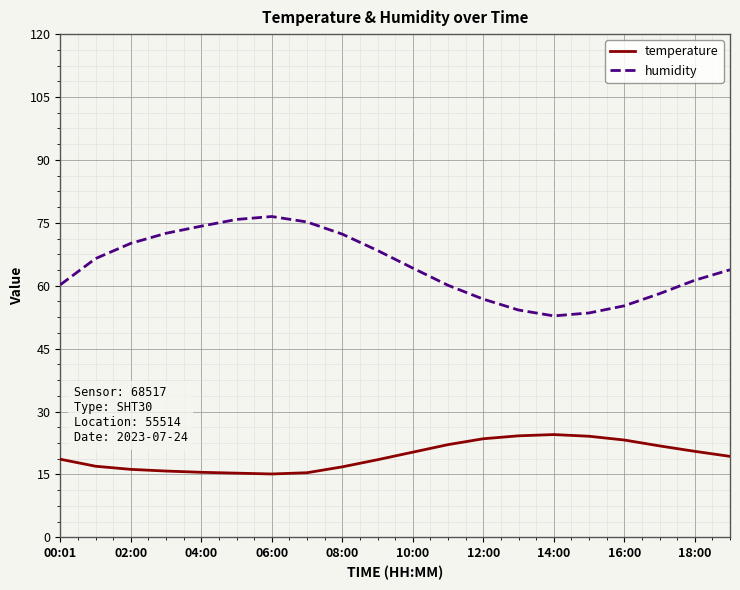

True or false: temperature and humidity cross at least once.

False